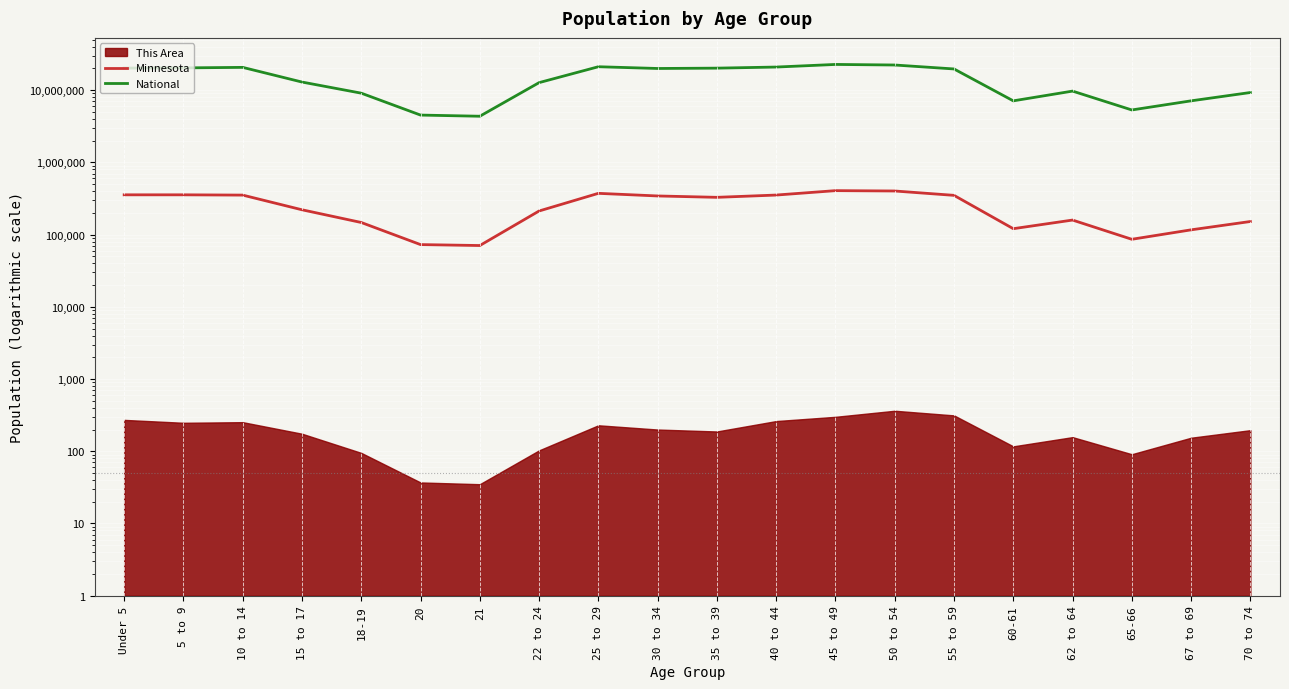

Where is the first local minimum for National?

21